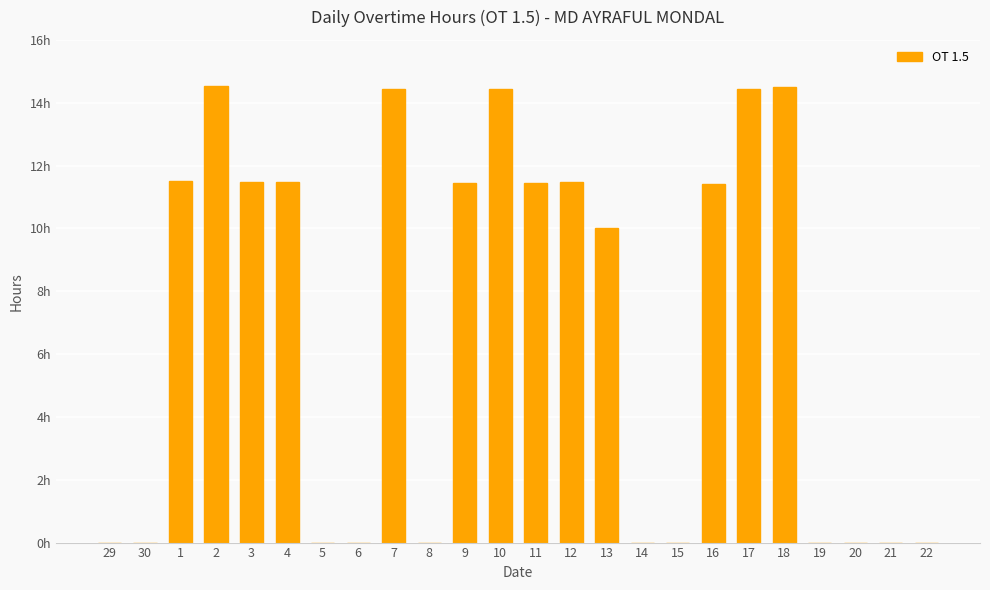

The chart shows a value of 11.5 at 1. True or false?

True